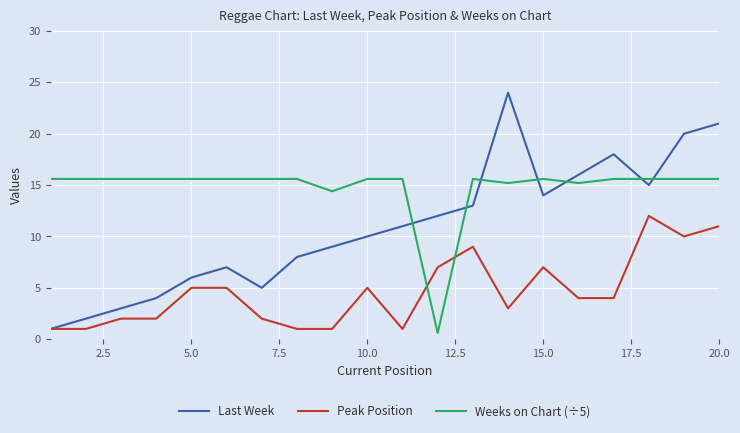

List the series in order of their overall mean, lowest first.

Peak Position, Last Week, Weeks on Chart (÷5)